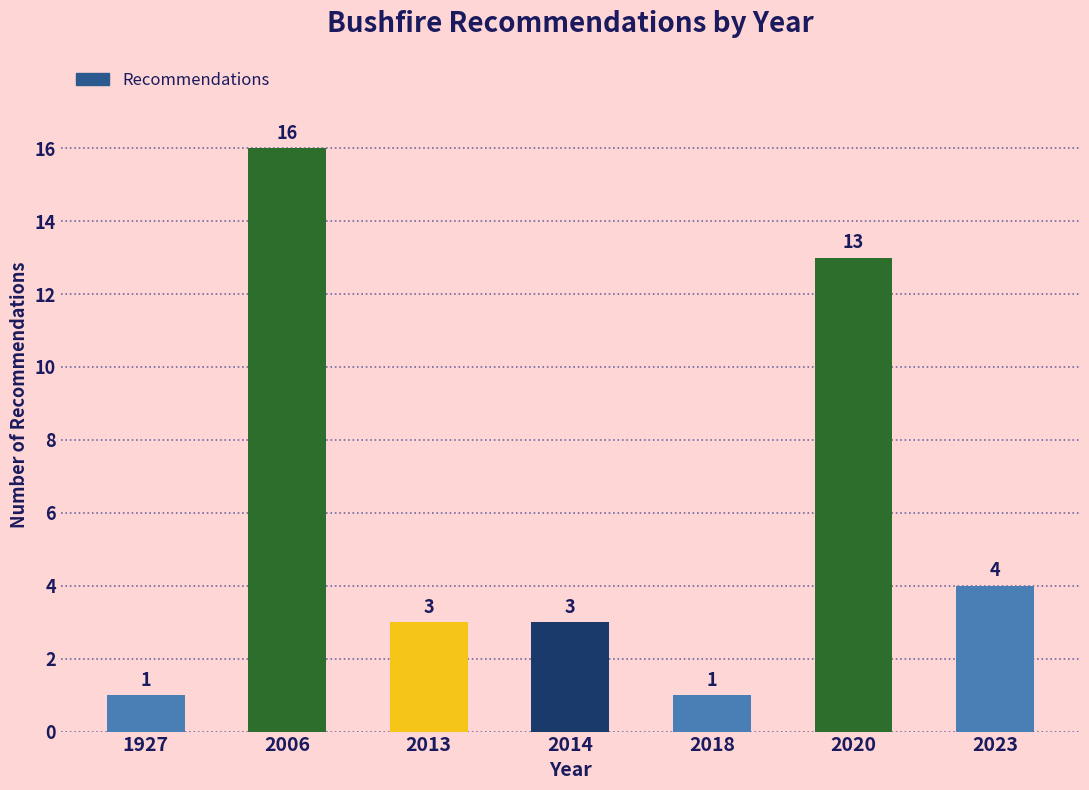

Reading right to left, what are all the values shown in this chart?

2023=4	2020=13	2018=1	2014=3	2013=3	2006=16	1927=1